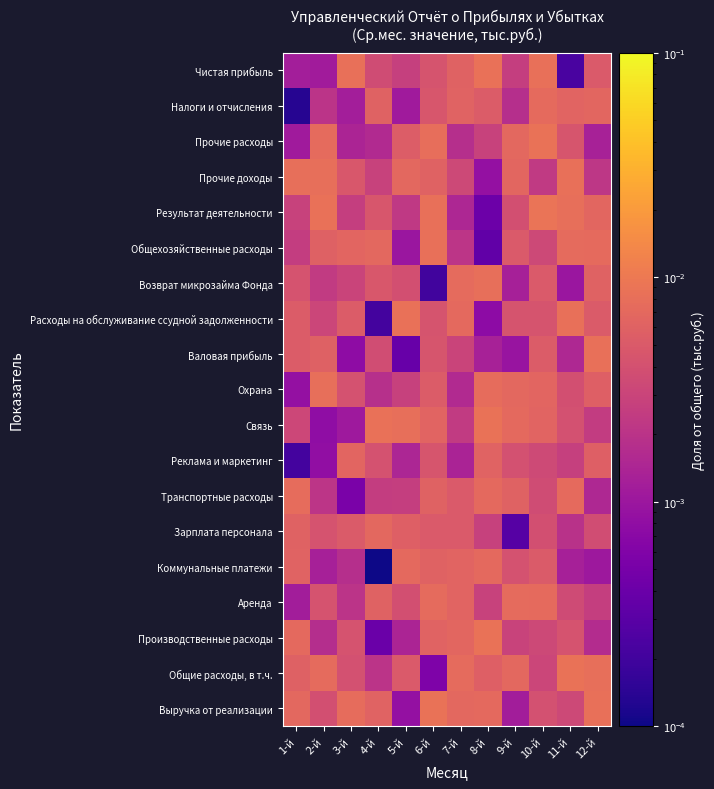

Reading left to right, extract all data points from this chart.

Выручка от реализации: 1-й=0.0	2-й=0.0	3-й=0.0	4-й=0.0	5-й=0.0	6-й=0.0	7-й=0.0	8-й=0.0	9-й=0.0	10-й=0.0	11-й=0.0	12-й=0.0
Общие расходы, в т.ч.: 1-й=0.0	2-й=0.0	3-й=0.0	4-й=0.0	5-й=0.0	6-й=0.0	7-й=0.0	8-й=0.0	9-й=0.0	10-й=0.0	11-й=0.0	12-й=0.0
Производственные расходы: 1-й=0.0	2-й=0.0	3-й=0.0	4-й=0.0	5-й=0.0	6-й=0.0	7-й=0.0	8-й=0.0	9-й=0.0	10-й=0.0	11-й=0.0	12-й=0.0
Аренда: 1-й=0.0	2-й=0.0	3-й=0.0	4-й=0.0	5-й=0.0	6-й=0.0	7-й=0.0	8-й=0.0	9-й=0.0	10-й=0.0	11-й=0.0	12-й=0.0
Коммунальные платежи: 1-й=0.0	2-й=0.0	3-й=0.0	4-й=0.0	5-й=0.0	6-й=0.0	7-й=0.0	8-й=0.0	9-й=0.0	10-й=0.0	11-й=0.0	12-й=0.0
Зарплата персонала: 1-й=0.0	2-й=0.0	3-й=0.0	4-й=0.0	5-й=0.0	6-й=0.0	7-й=0.0	8-й=0.0	9-й=0.0	10-й=0.0	11-й=0.0	12-й=0.0
Транспортные расходы: 1-й=0.0	2-й=0.0	3-й=0.0	4-й=0.0	5-й=0.0	6-й=0.0	7-й=0.0	8-й=0.0	9-й=0.0	10-й=0.0	11-й=0.0	12-й=0.0
Реклама и маркетинг: 1-й=0.0	2-й=0.0	3-й=0.0	4-й=0.0	5-й=0.0	6-й=0.0	7-й=0.0	8-й=0.0	9-й=0.0	10-й=0.0	11-й=0.0	12-й=0.0
Связь: 1-й=0.0	2-й=0.0	3-й=0.0	4-й=0.0	5-й=0.0	6-й=0.0	7-й=0.0	8-й=0.0	9-й=0.0	10-й=0.0	11-й=0.0	12-й=0.0
Охрана: 1-й=0.0	2-й=0.0	3-й=0.0	4-й=0.0	5-й=0.0	6-й=0.0	7-й=0.0	8-й=0.0	9-й=0.0	10-й=0.0	11-й=0.0	12-й=0.0
Валовая прибыль: 1-й=0.0	2-й=0.0	3-й=0.0	4-й=0.0	5-й=0.0	6-й=0.0	7-й=0.0	8-й=0.0	9-й=0.0	10-й=0.0	11-й=0.0	12-й=0.0
Расходы на обслуживание ссудной задолженности: 1-й=0.0	2-й=0.0	3-й=0.0	4-й=0.0	5-й=0.0	6-й=0.0	7-й=0.0	8-й=0.0	9-й=0.0	10-й=0.0	11-й=0.0	12-й=0.0
Возврат микрозайма Фонда: 1-й=0.0	2-й=0.0	3-й=0.0	4-й=0.0	5-й=0.0	6-й=0.0	7-й=0.0	8-й=0.0	9-й=0.0	10-й=0.0	11-й=0.0	12-й=0.0
Общехозяйственные расходы: 1-й=0.0	2-й=0.0	3-й=0.0	4-й=0.0	5-й=0.0	6-й=0.0	7-й=0.0	8-й=0.0	9-й=0.0	10-й=0.0	11-й=0.0	12-й=0.0
Результат деятельности: 1-й=0.0	2-й=0.0	3-й=0.0	4-й=0.0	5-й=0.0	6-й=0.0	7-й=0.0	8-й=0.0	9-й=0.0	10-й=0.0	11-й=0.0	12-й=0.0
Прочие доходы: 1-й=0.0	2-й=0.0	3-й=0.0	4-й=0.0	5-й=0.0	6-й=0.0	7-й=0.0	8-й=0.0	9-й=0.0	10-й=0.0	11-й=0.0	12-й=0.0
Прочие расходы: 1-й=0.0	2-й=0.0	3-й=0.0	4-й=0.0	5-й=0.0	6-й=0.0	7-й=0.0	8-й=0.0	9-й=0.0	10-й=0.0	11-й=0.0	12-й=0.0
Налоги и отчисления: 1-й=0.0	2-й=0.0	3-й=0.0	4-й=0.0	5-й=0.0	6-й=0.0	7-й=0.0	8-й=0.0	9-й=0.0	10-й=0.0	11-й=0.0	12-й=0.0
Чистая прибыль: 1-й=0.0	2-й=0.0	3-й=0.0	4-й=0.0	5-й=0.0	6-й=0.0	7-й=0.0	8-й=0.0	9-й=0.0	10-й=0.0	11-й=0.0	12-й=0.0